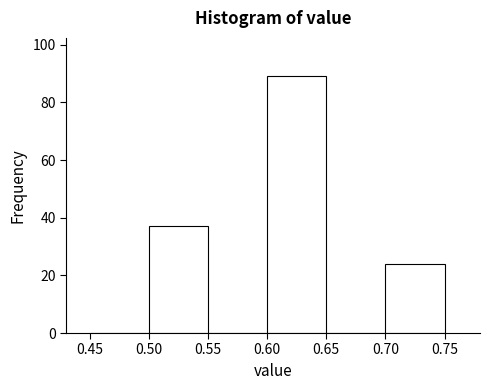

Over which range of the x-axis is the bar tallest?

0.60 to 0.65